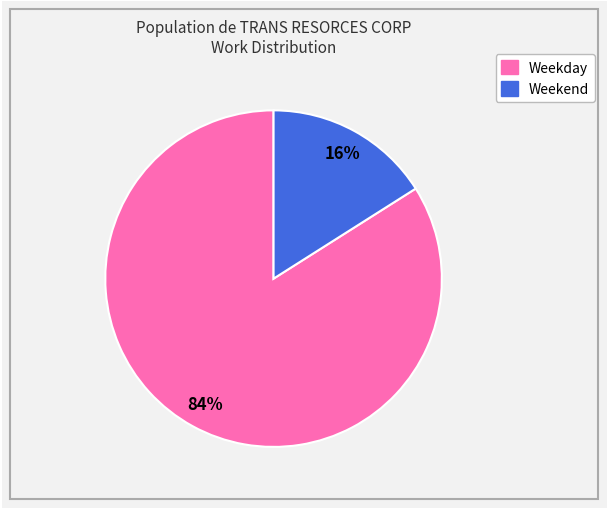

Is there a majority slice in this chart?

Yes